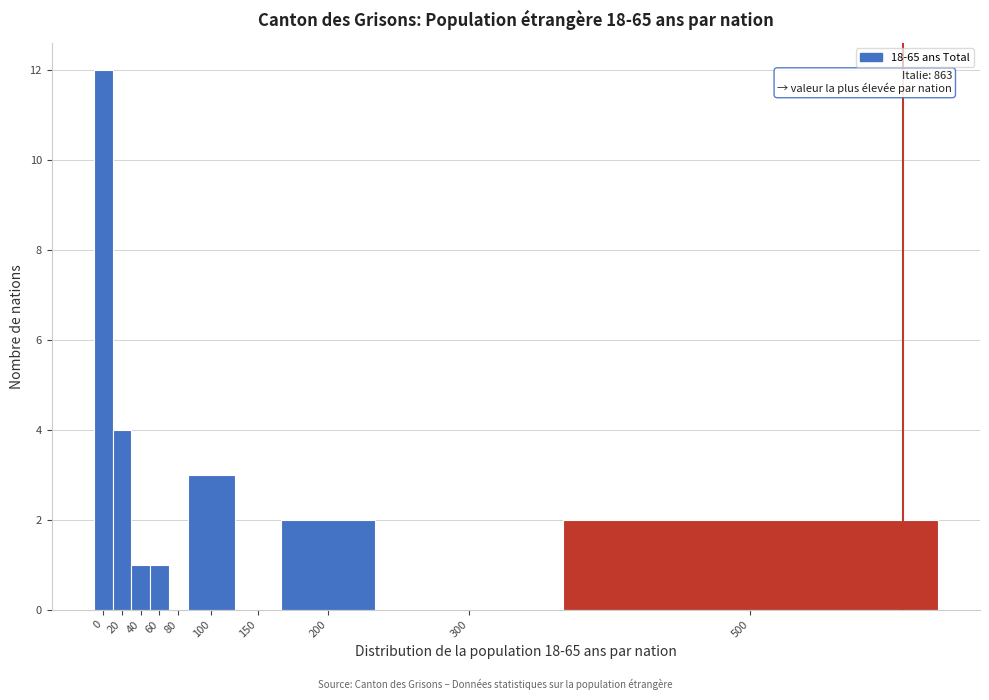

Reading left to right, list all the values displayed in this chart.

0=12	20=4	40=1	60=1	80=0	100=3	150=0	200=2	300=0	500=2